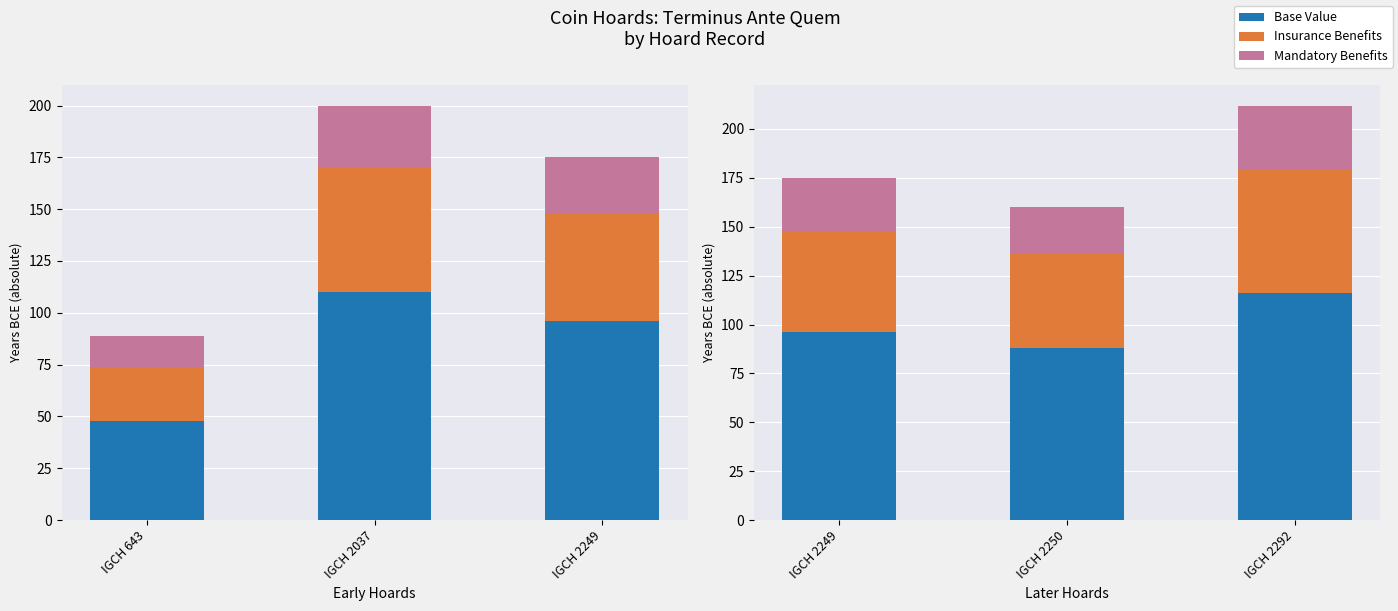

Which series changed the most between IGCH 2249 and IGCH 2292?

Base Value